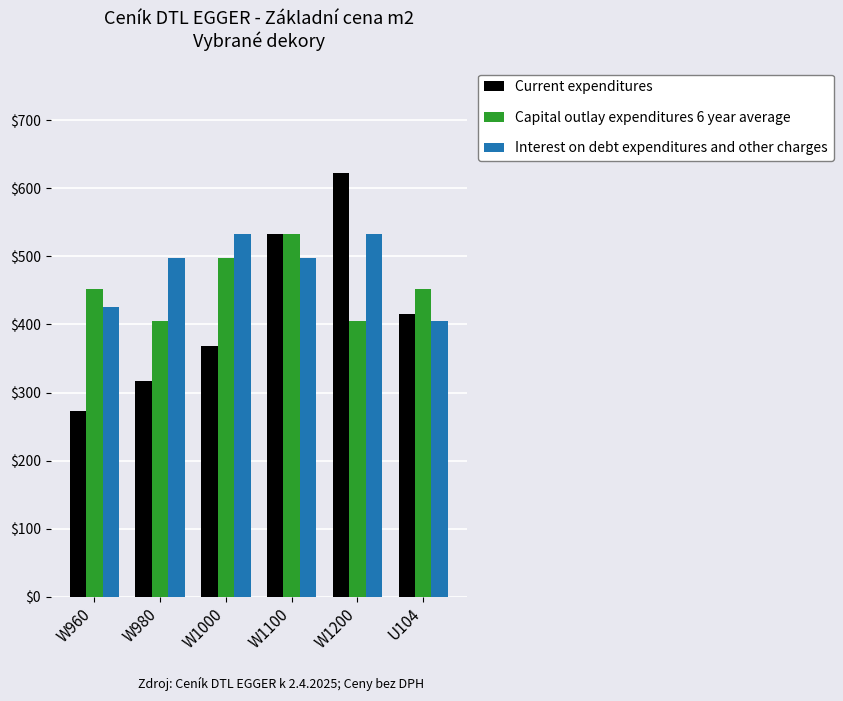

True or false: Interest on debt expenditures and other charges has a value of 139.3 at U104.

False